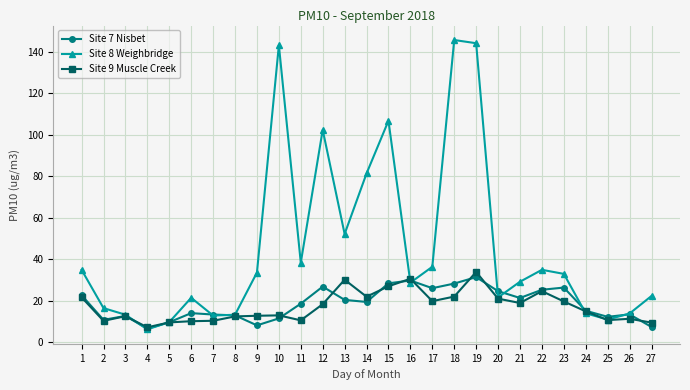

Which series changed the most between 7 and 17?

Site 8 Weighbridge